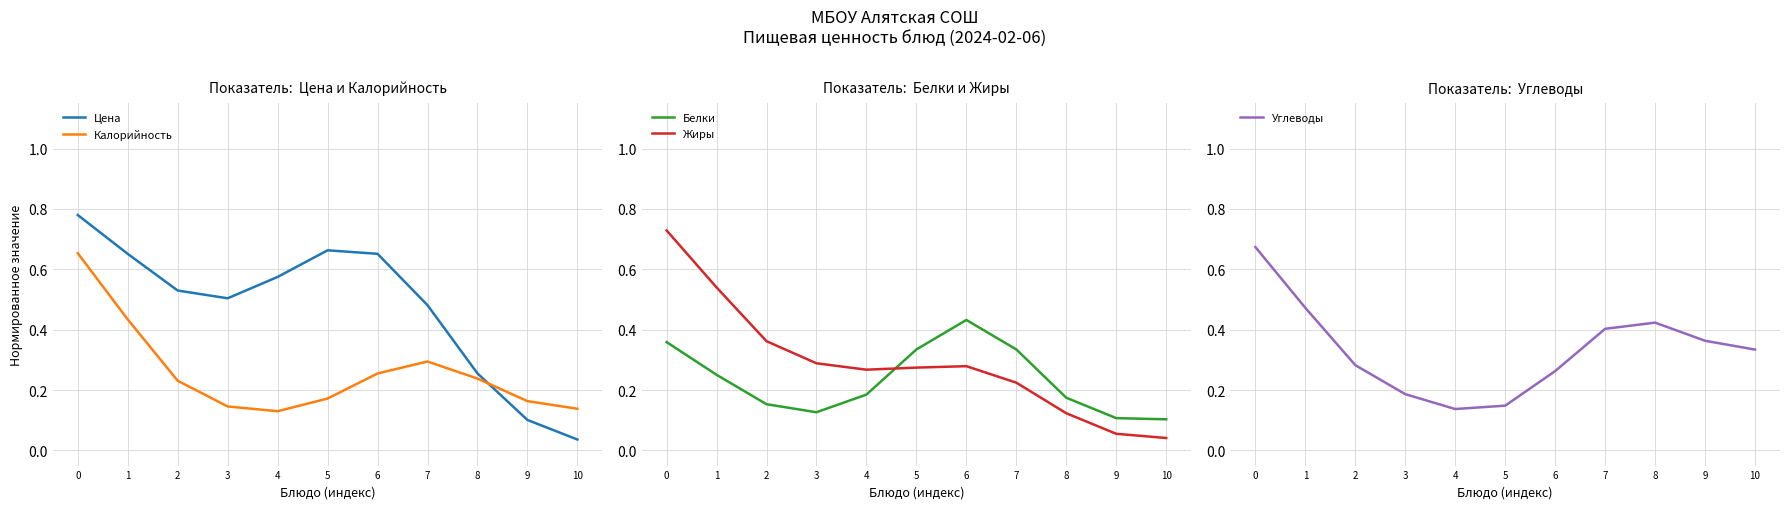

The Калорийность series shows 0.0 at 10. True or false?

False